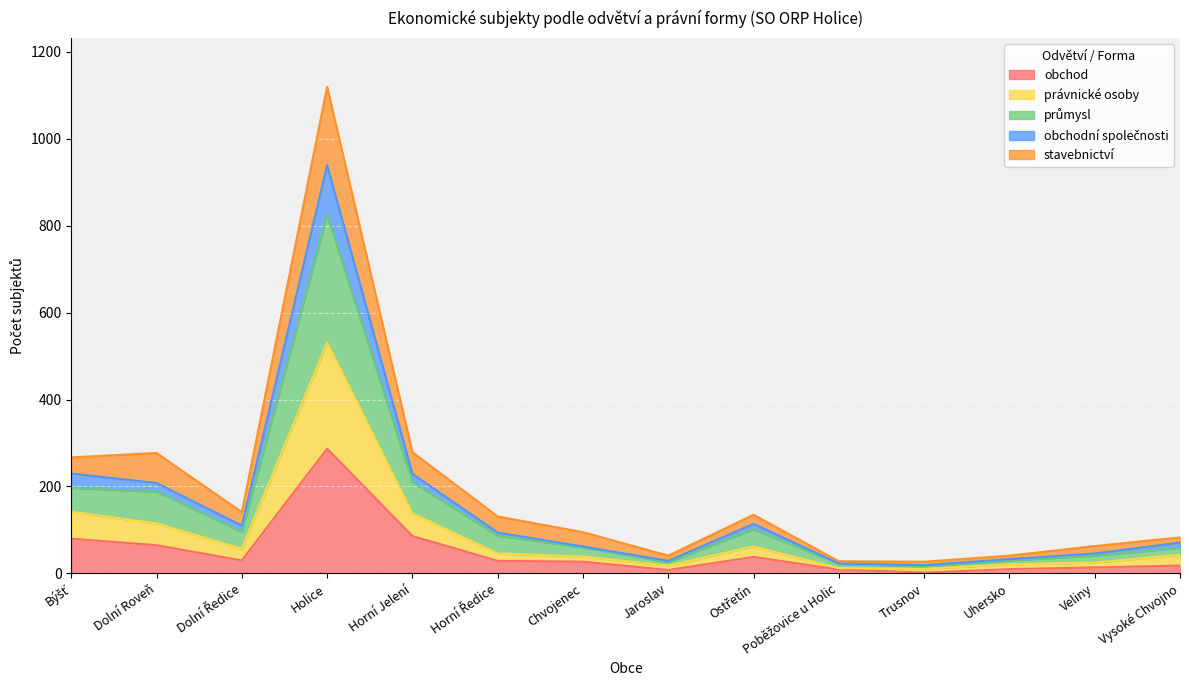

At which category is the sum across all series the highest?

Holice